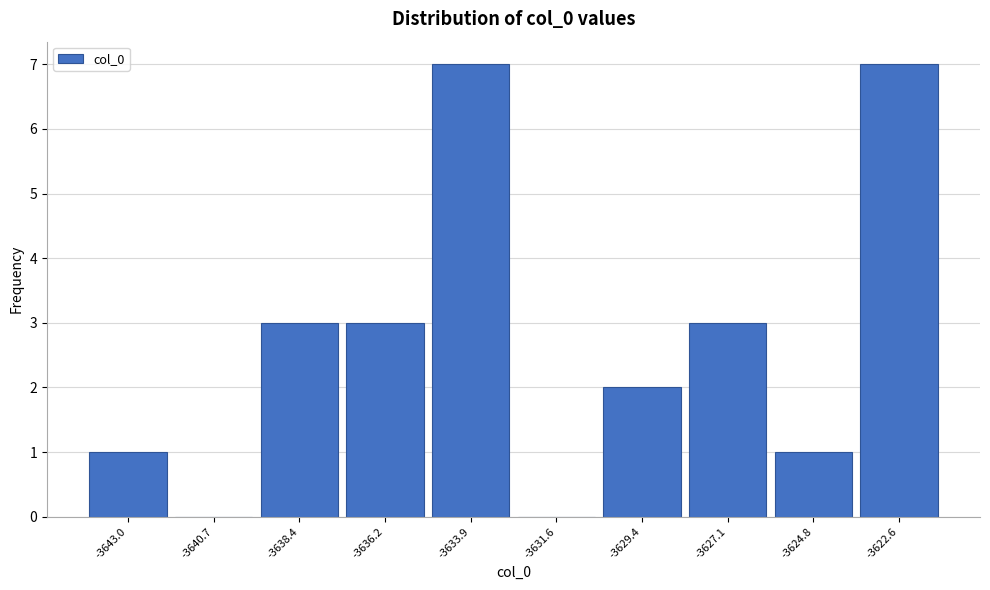

Reading left to right, list all the values displayed in this chart.

-3643.0=1	-3640.7=0	-3638.4=3	-3636.2=3	-3633.9=7	-3631.6=0	-3629.4=2	-3627.1=3	-3624.8=1	-3622.6=7